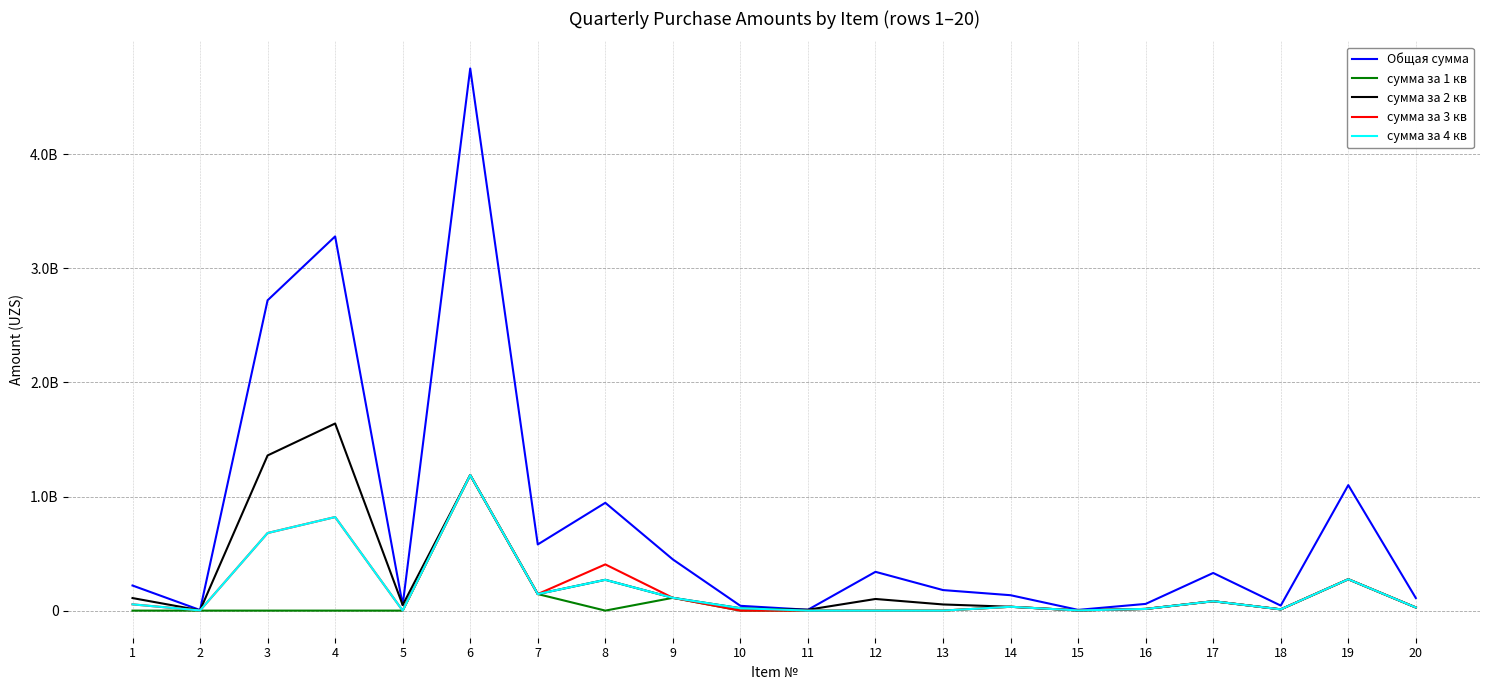

At which category does сумма за 4 кв reach its first local valley?

2